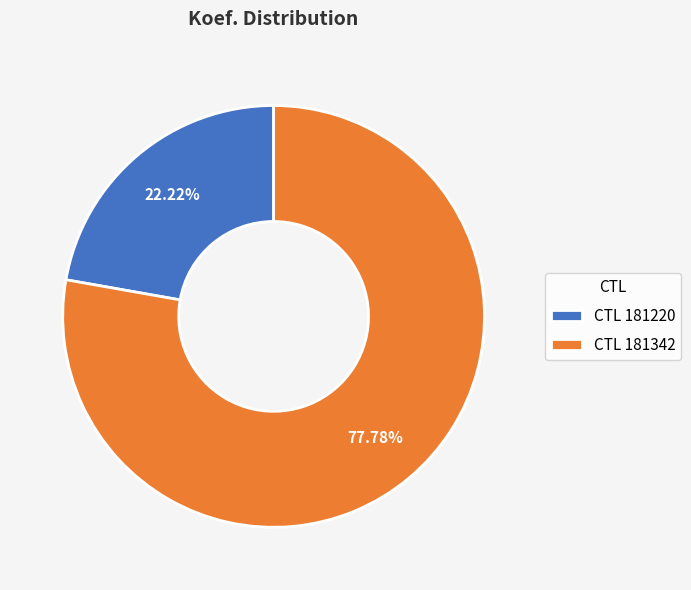

Rank the categories by value from lowest to highest.

CTL 181220, CTL 181342